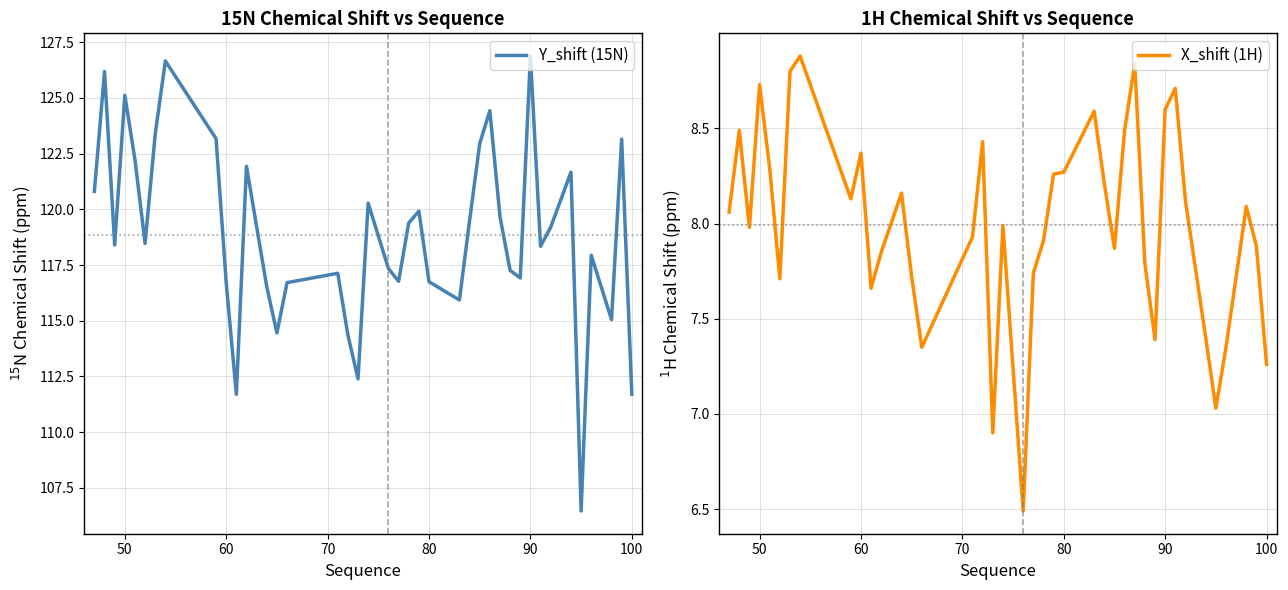

What is the maximum value for X_shift (1H)?

8.9